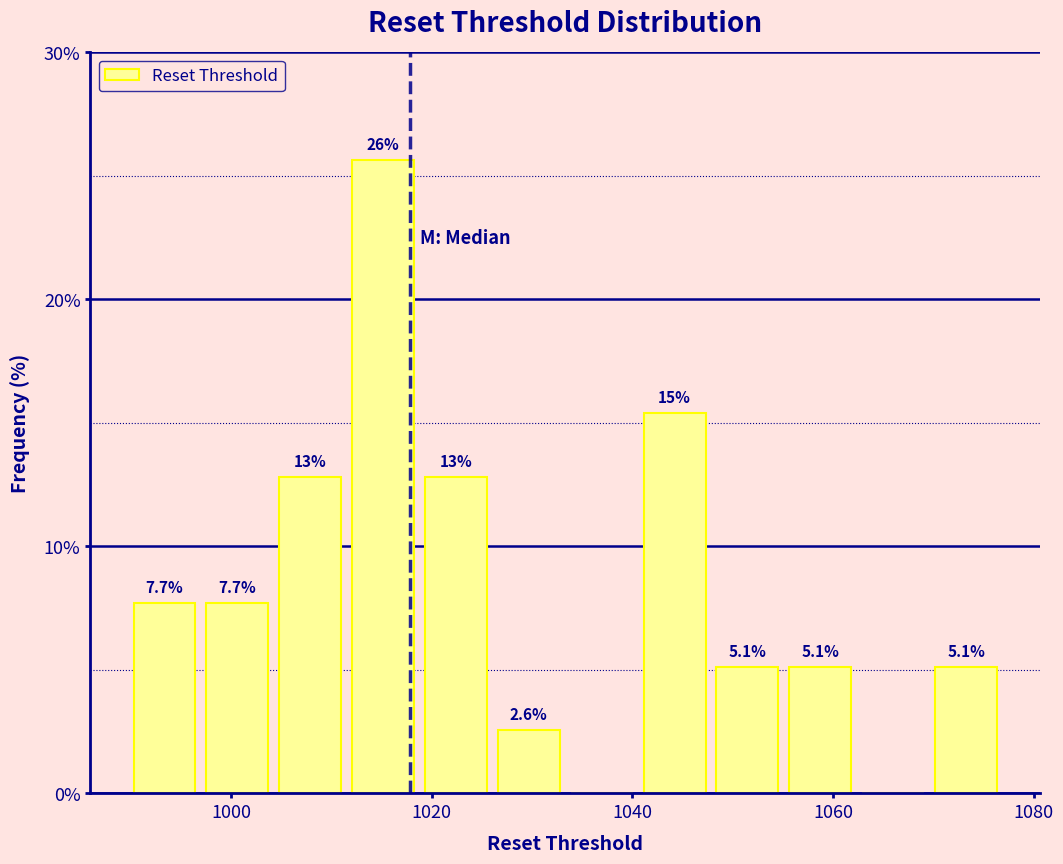

Around what value on the x-axis is the tallest bar? Give the approximate position of its centre, as read against the axis.

1016